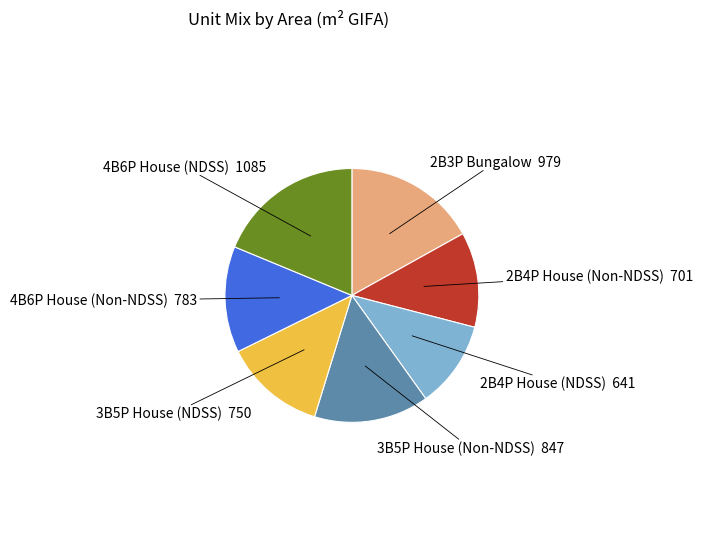

Does 2B4P House (NDSS) account for over 50% of the chart?

No